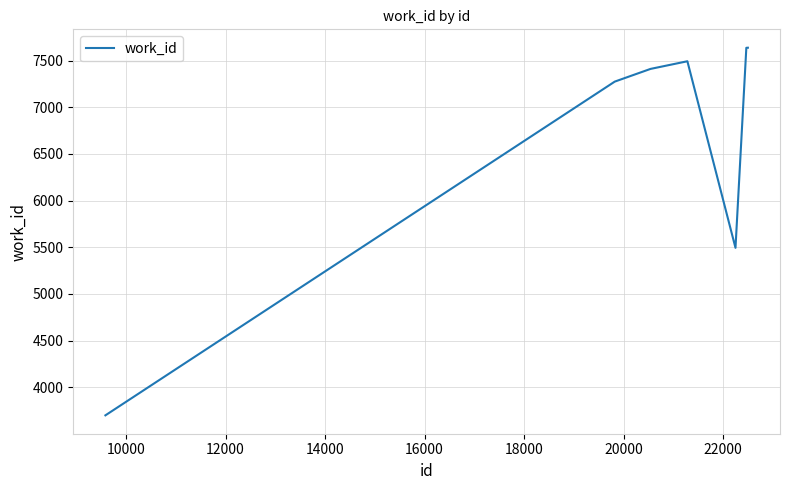

How many interior local valleys (lower than both neighbors) does the data have?

1